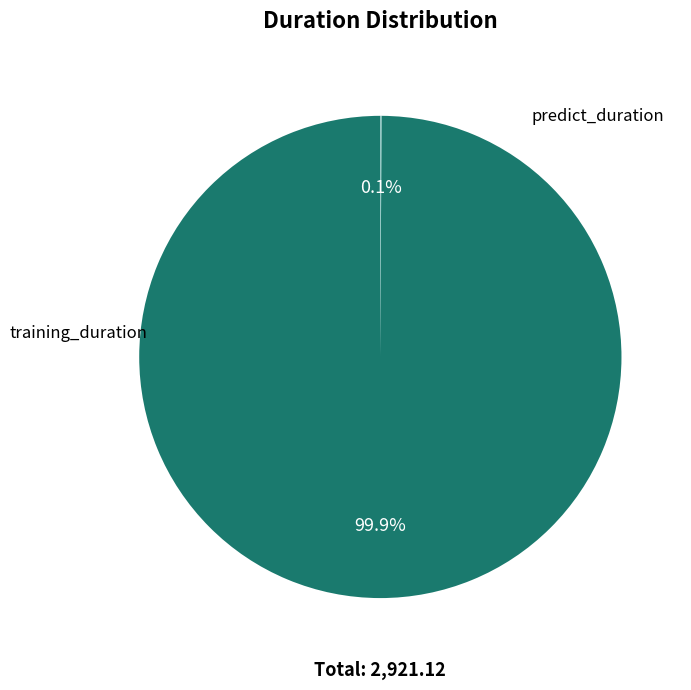

Is there a majority slice in this chart?

Yes